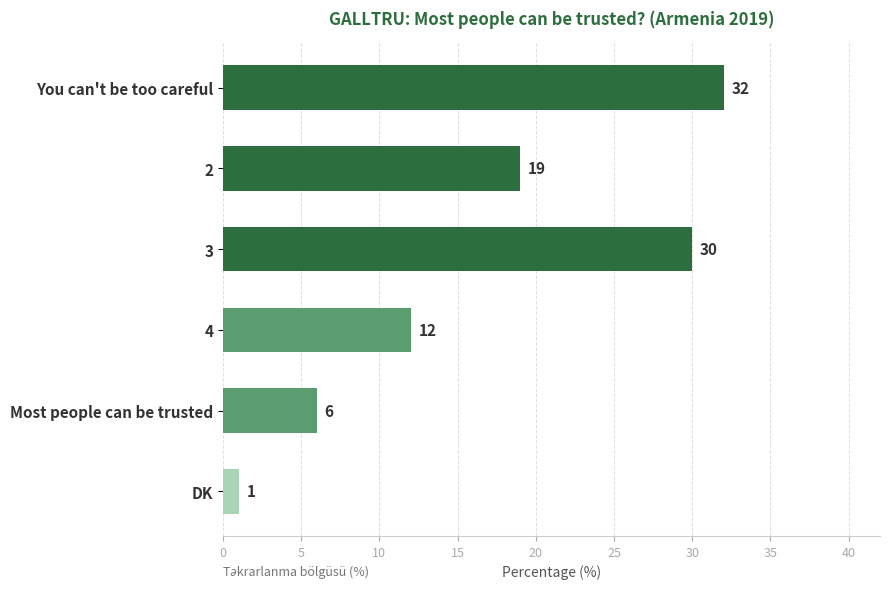

Which has a higher value, DK or 3?

3